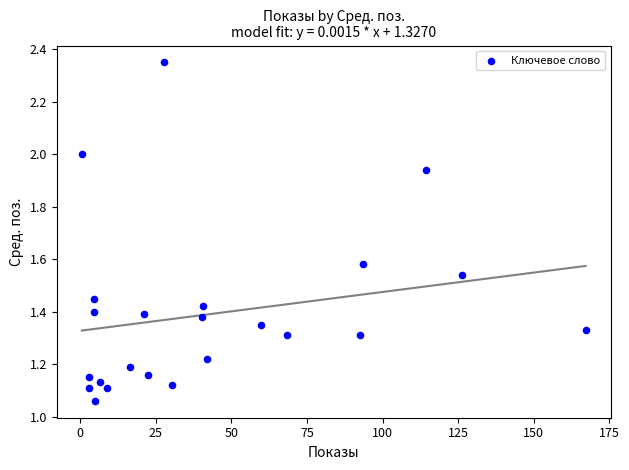

What is the range of X values (max minus min)?

166.5